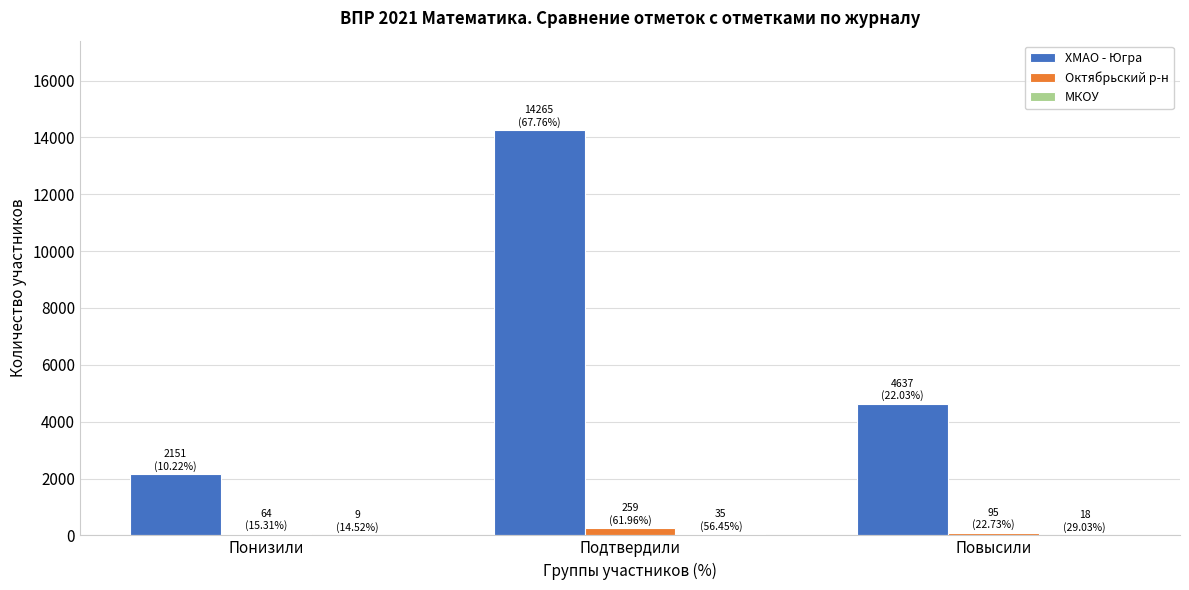

Which series changed the most between Понизили and Повысили?

ХМАО - Югра